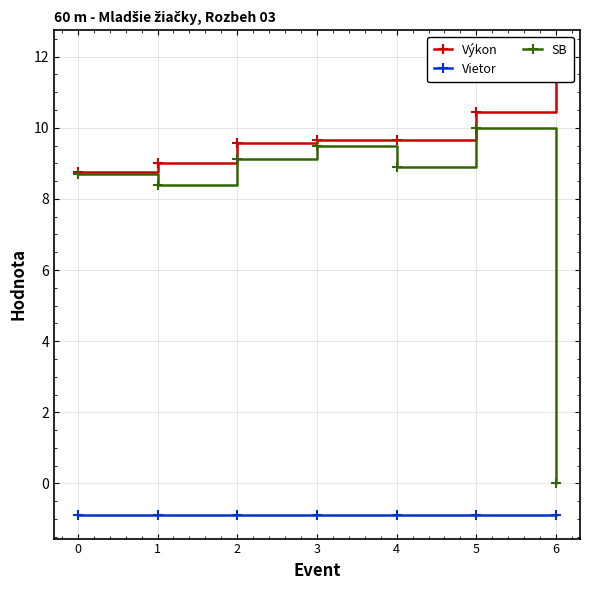

Is this an area chart (filled region under the line)?

No